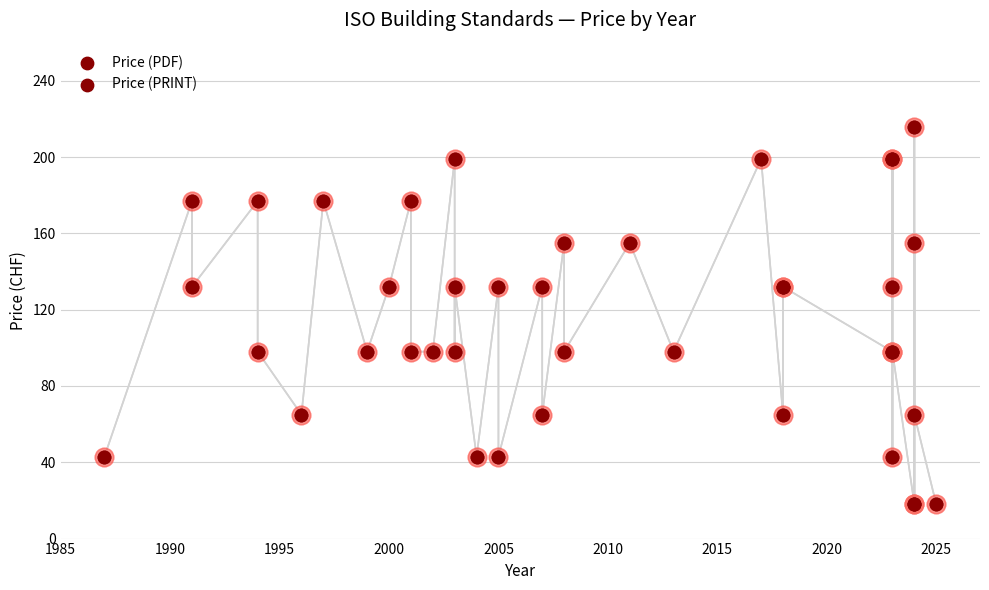

Which series has the largest total across all categories?

Price (PDF)